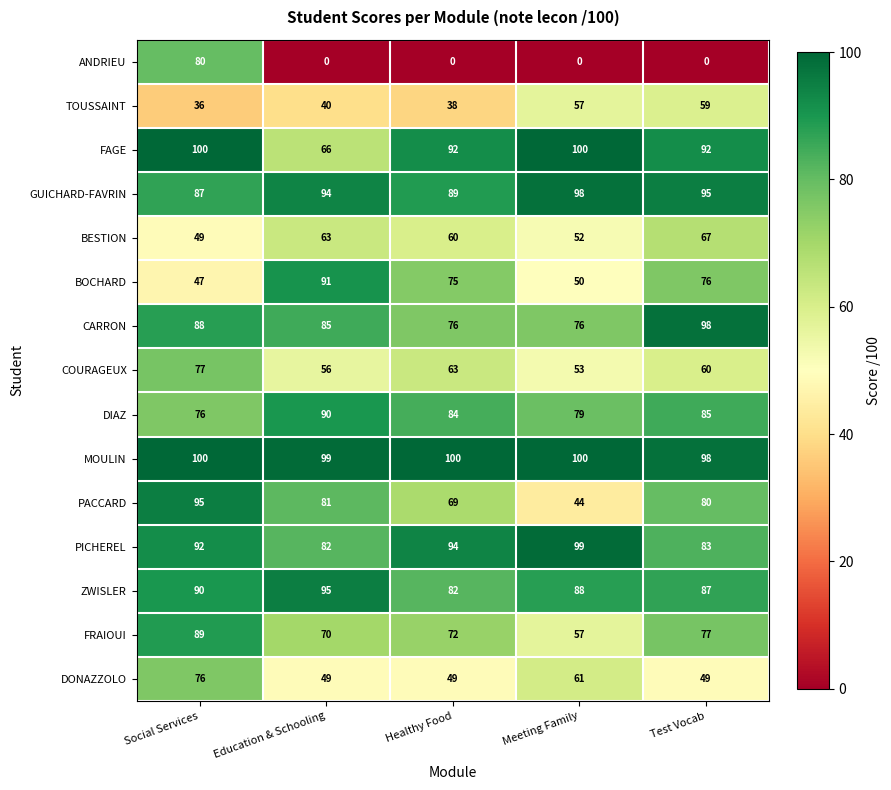

Rank the categories by PICHEREL value from lowest to highest.

Education & Schooling, Test Vocab, Social Services, Healthy Food, Meeting Family